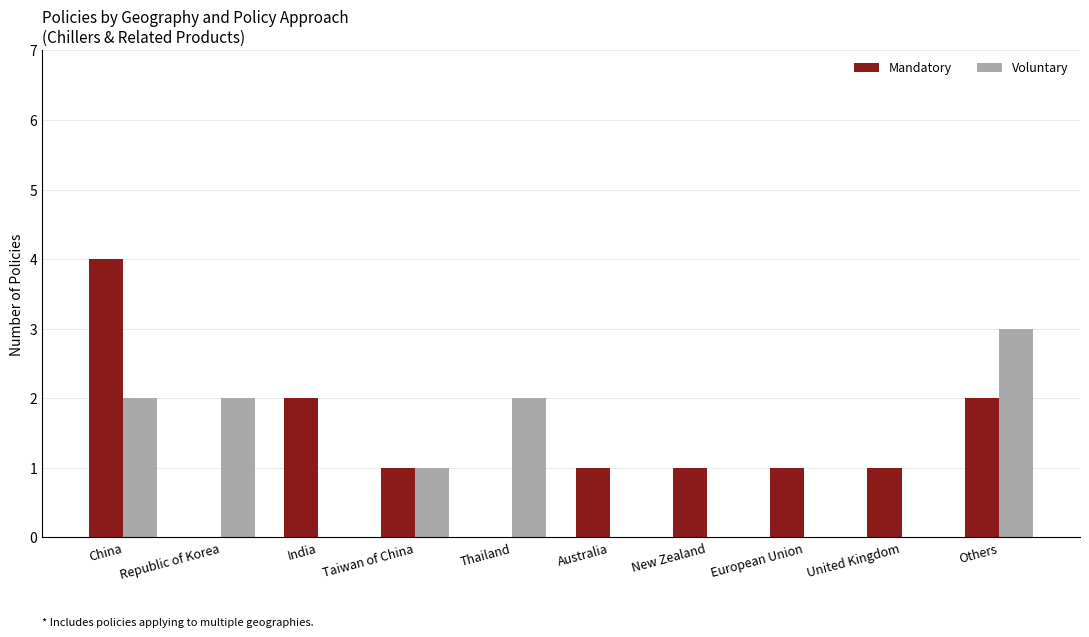

What is the total value across all series at United Kingdom?

1